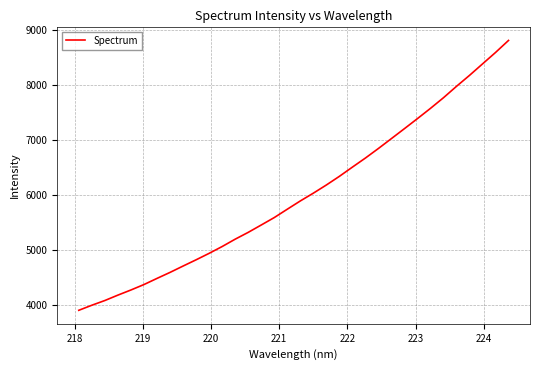

What is the sum of all values?

204176.3